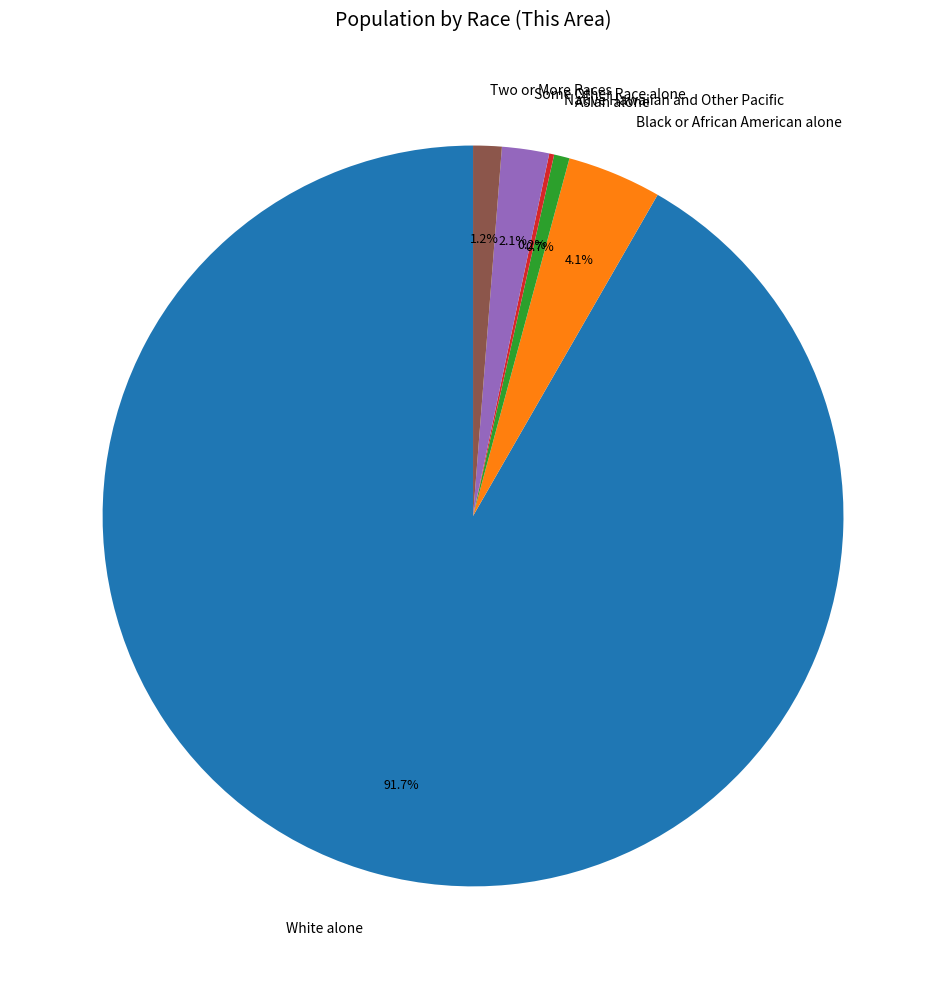

Combined, do White alone and Asian alone account for over 50%?

Yes